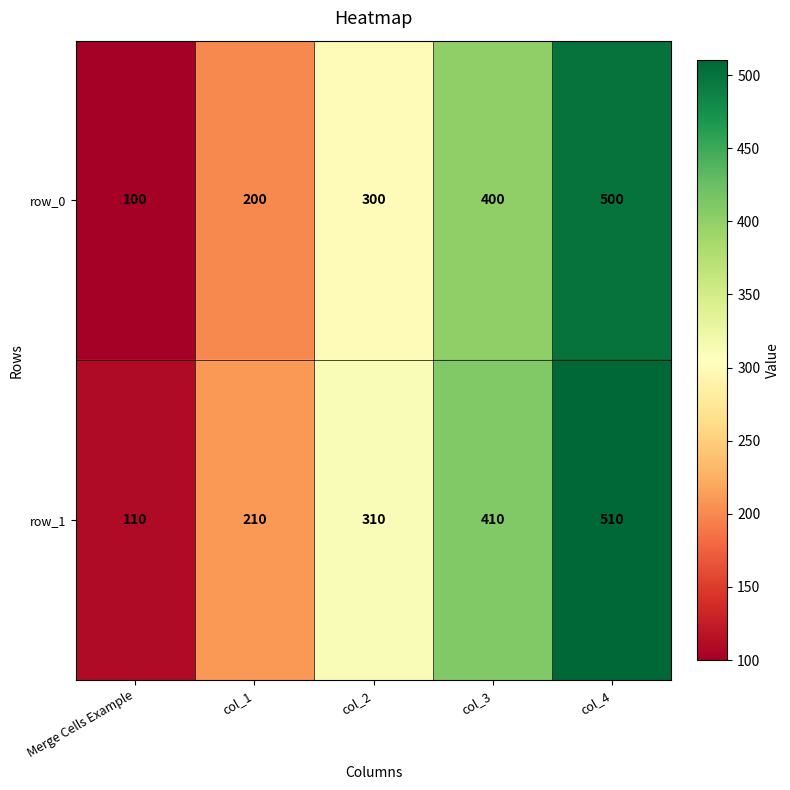

Which category has the highest value across all series?

col_4